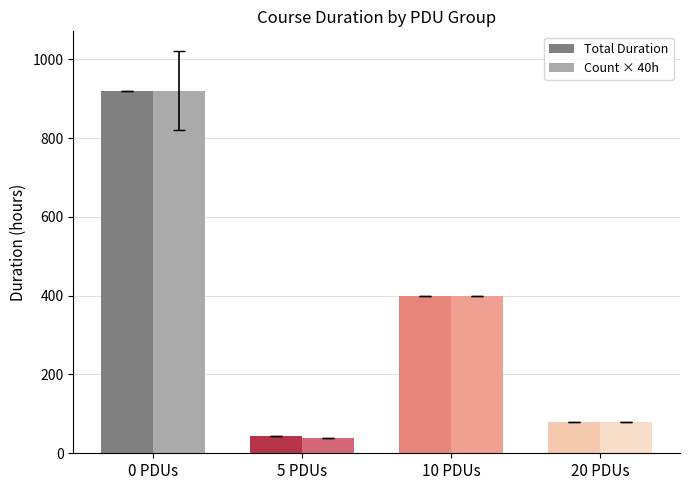

What is the average value of the Total Duration series?

361